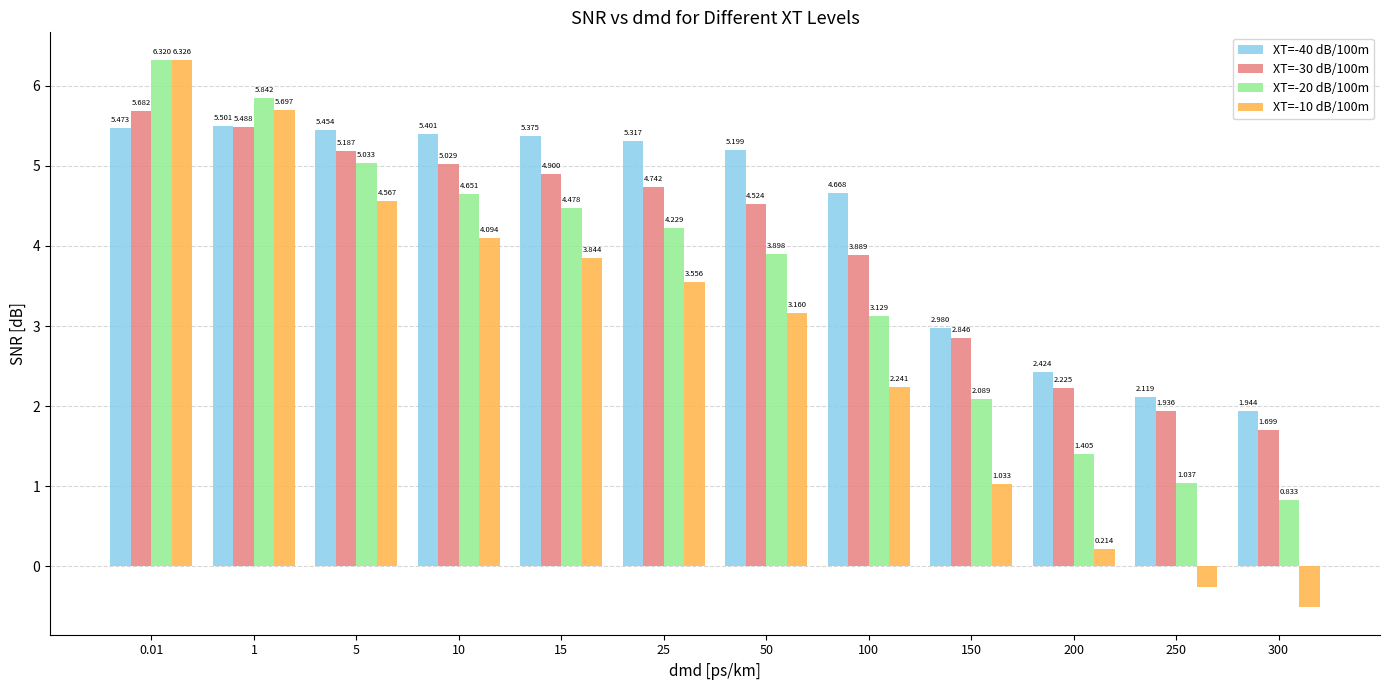

Where does the XT=-30 dB/100m series first go above 4?

0.01